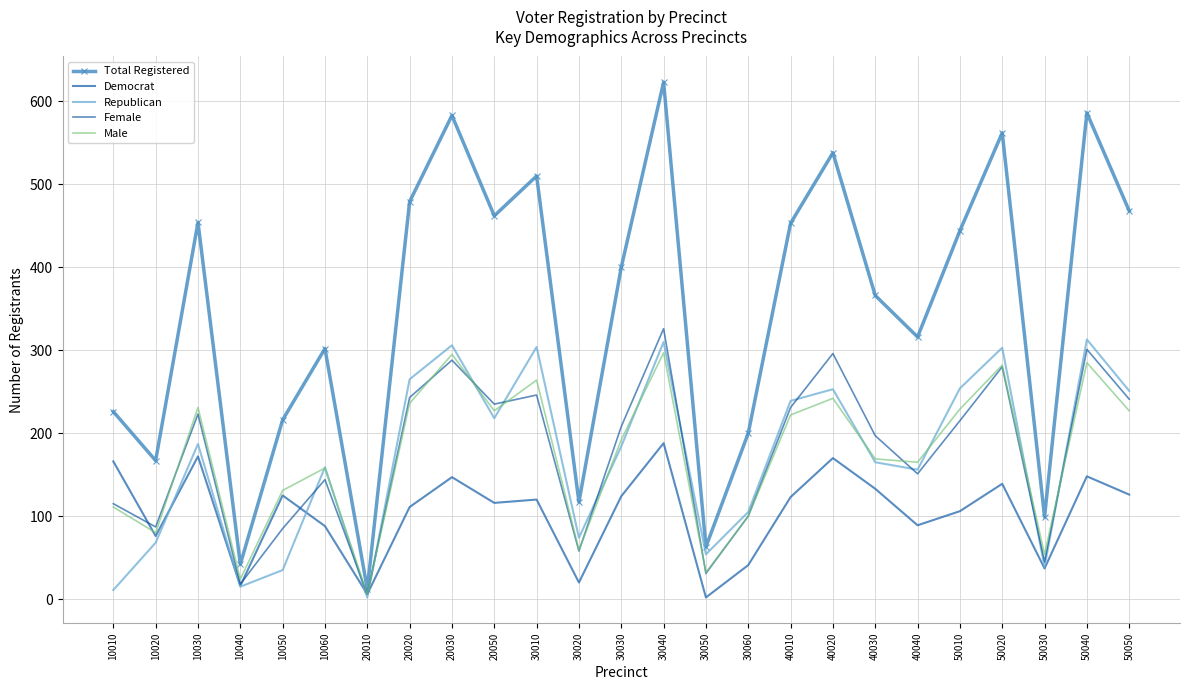

Reading left to right, list all the values displayed in this chart.

Total Registered: 226	167	454	42	216	302	12	479	583	462	510	117	400	623	63	200	453	538	366	316	444	562	99	586	468
Democrat: 166	76	172	16	125	88	6	111	147	116	120	20	124	188	2	41	123	170	133	89	106	139	37	148	126
Republican: 11	68	187	15	35	159	2	265	306	218	304	74	184	310	54	105	239	253	165	156	254	303	39	313	251
Female: 115	87	223	18	85	144	6	243	288	235	246	58	208	326	31	100	231	296	197	151	215	280	45	301	241
Male: 111	80	231	24	131	158	6	236	295	227	264	59	192	297	32	100	222	242	169	165	229	282	54	285	227